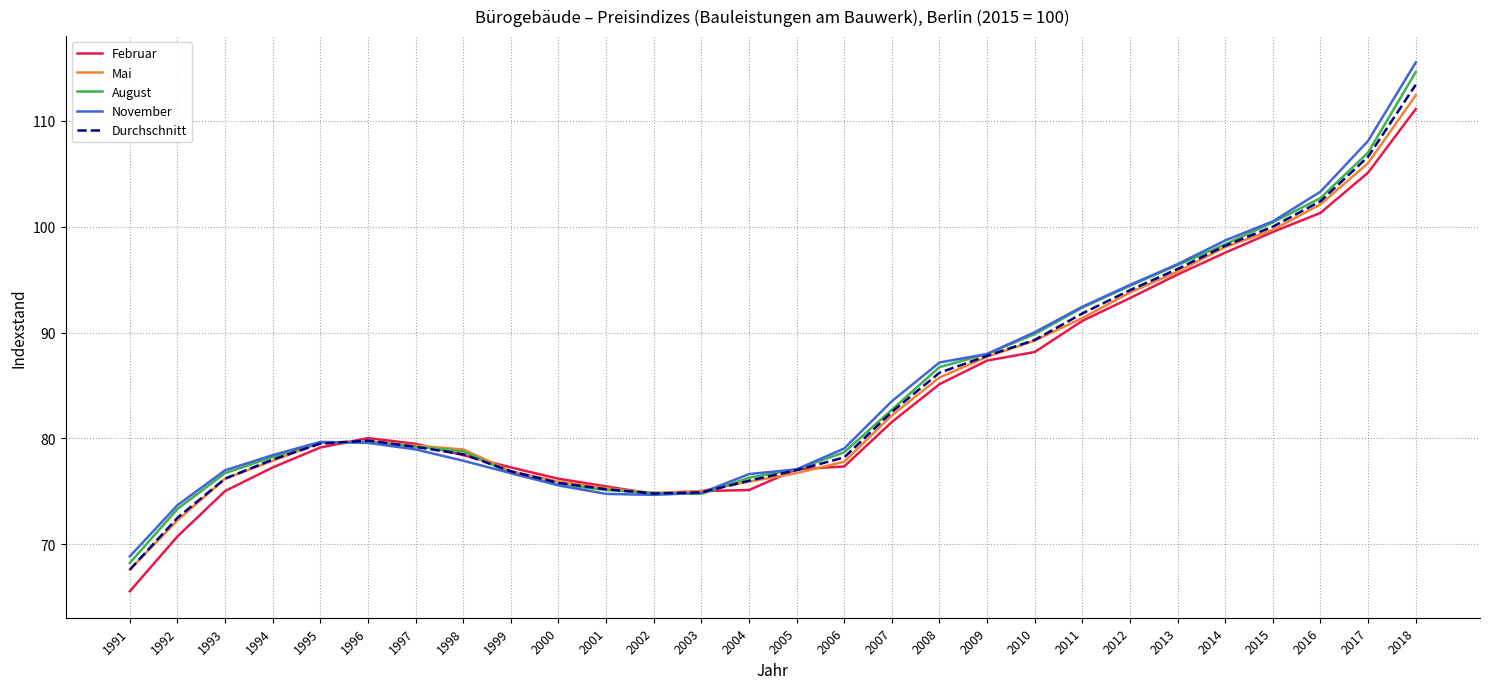

Is the value of Durchschnitt at 1996 greater than the value of November at 2008?

No